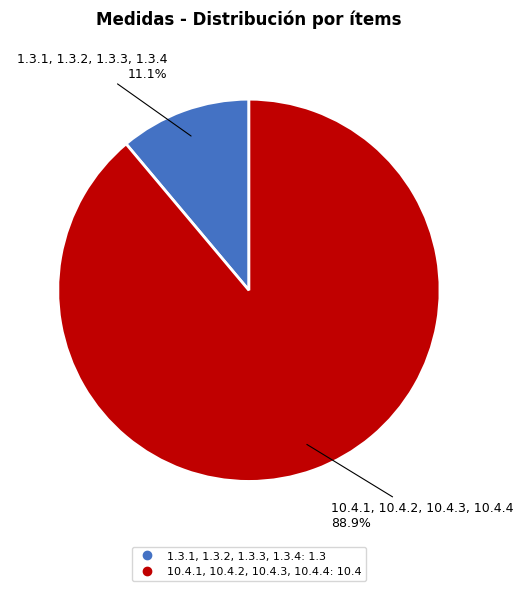

Rank the categories by value from highest to lowest.

10.4.1, 10.4.2, 10.4.3, 10.4.4, 1.3.1, 1.3.2, 1.3.3, 1.3.4